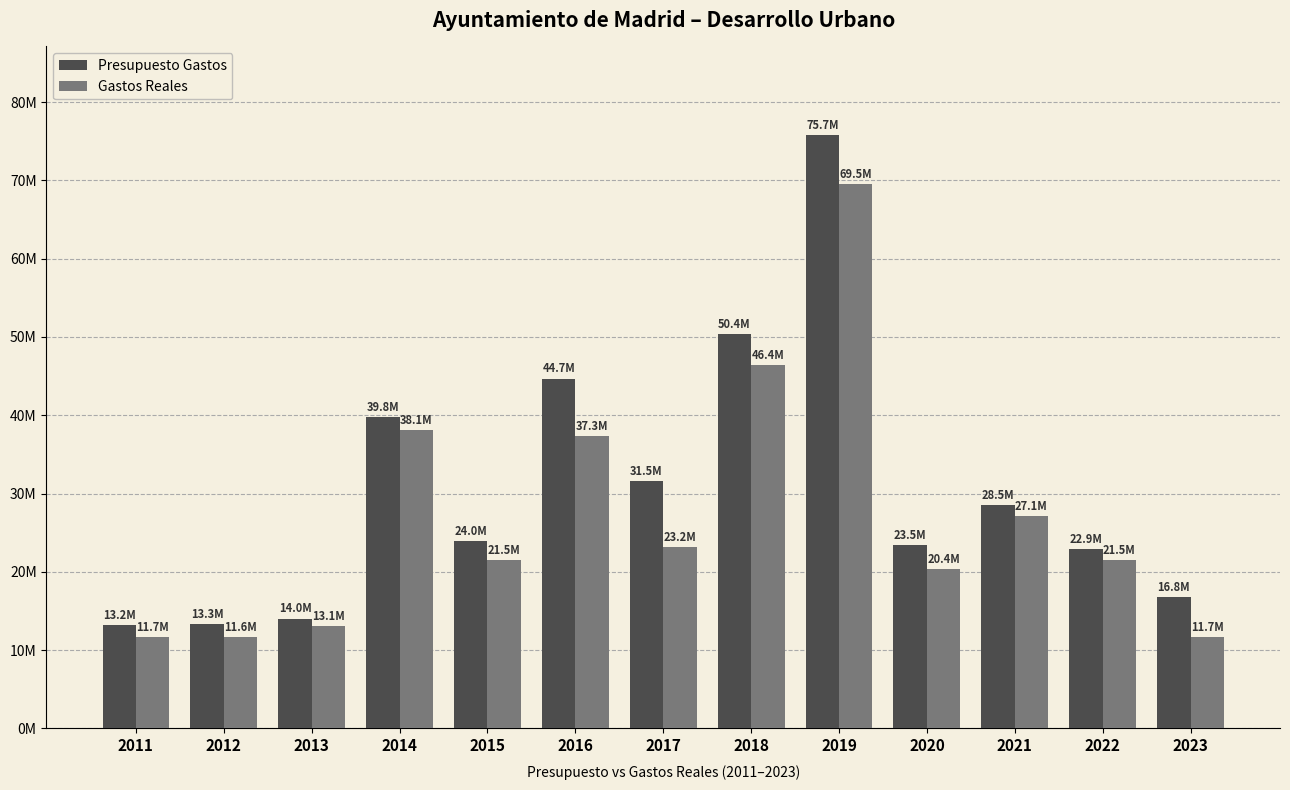

What is the value of the Gastos Reales bar at the 3rd from the left?

13115121.7